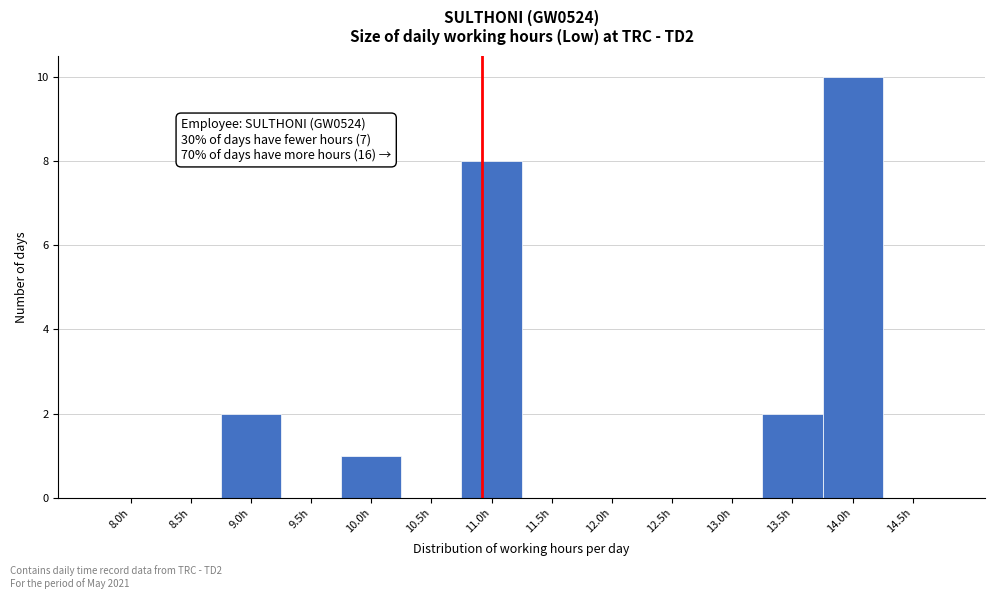

Reading left to right, list all the values displayed in this chart.

8.0h=0	8.5h=0	9.0h=2	9.5h=0	10.0h=1	10.5h=0	11.0h=8	11.5h=0	12.0h=0	12.5h=0	13.0h=0	13.5h=2	14.0h=10	14.5h=0